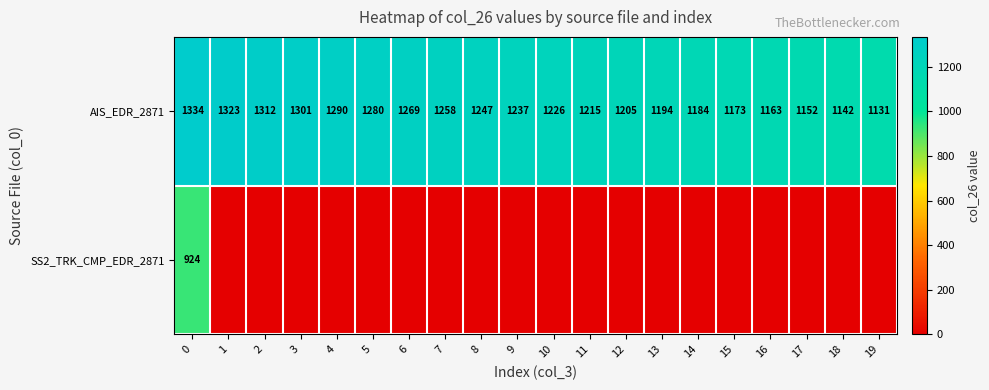

What is the difference between the maximum and second lowest values in the AIS_EDR_2871 series?

192